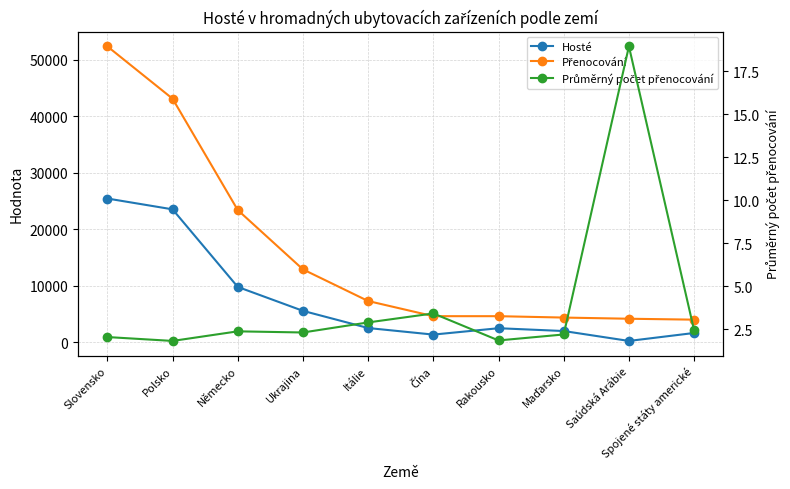

What are all the series names shown in the legend?

Hosté, Přenocování, Průměrný počet přenocování